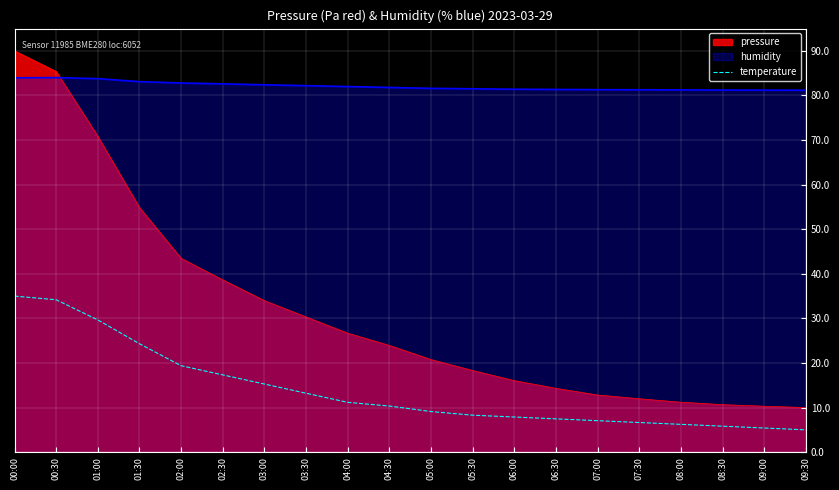

Approximately how many times larger is the value at 05:30 compared to 00:00?

0.2